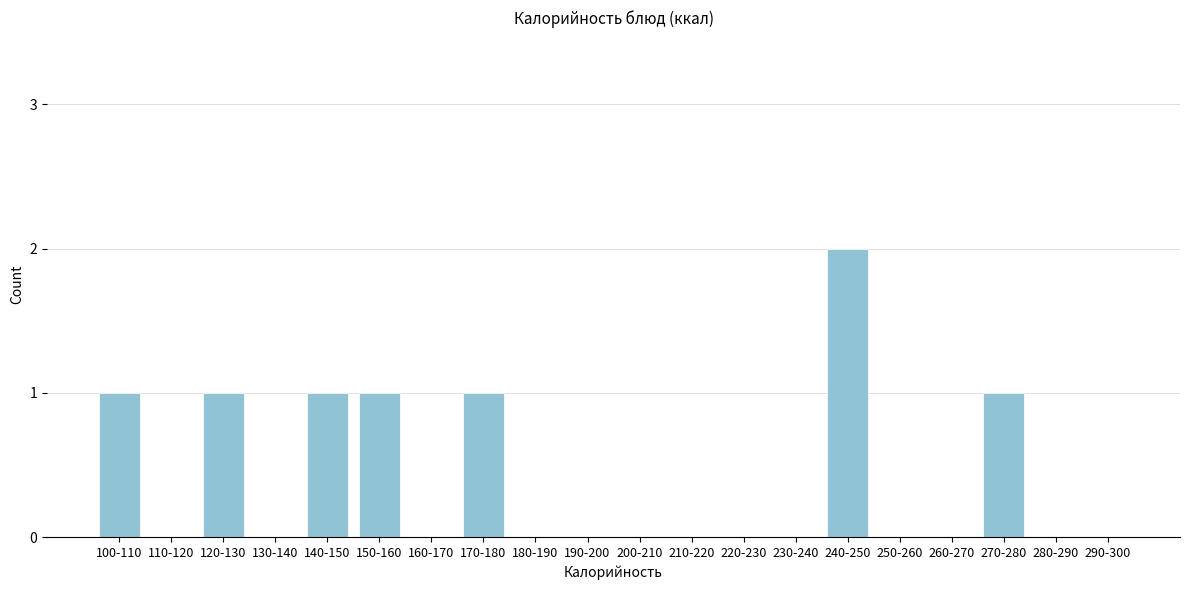

Reading left to right, what are all the values shown in this chart?

100-110=1	110-120=0	120-130=1	130-140=0	140-150=1	150-160=1	160-170=0	170-180=1	180-190=0	190-200=0	200-210=0	210-220=0	220-230=0	230-240=0	240-250=2	250-260=0	260-270=0	270-280=1	280-290=0	290-300=0